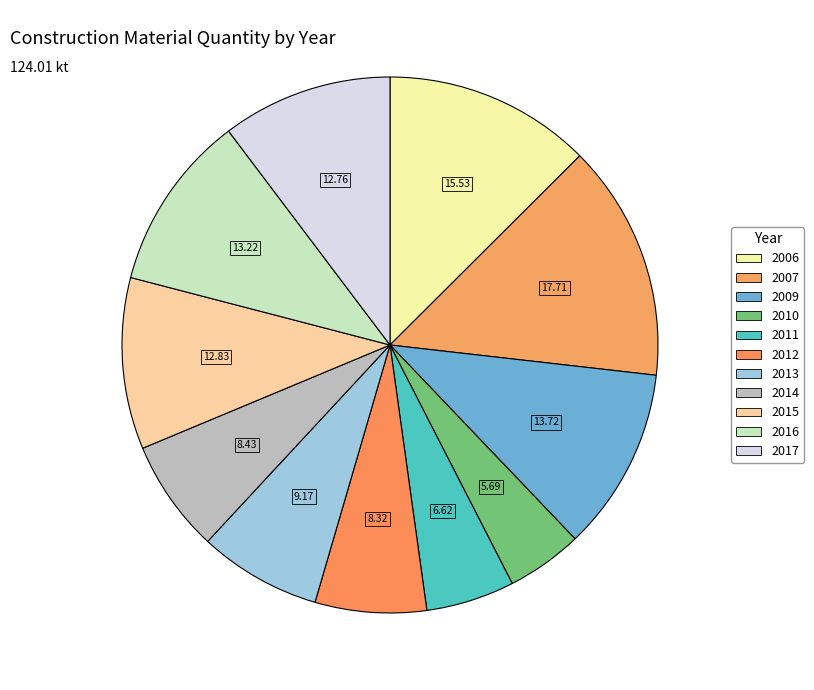

How many slices are in this pie chart?

11